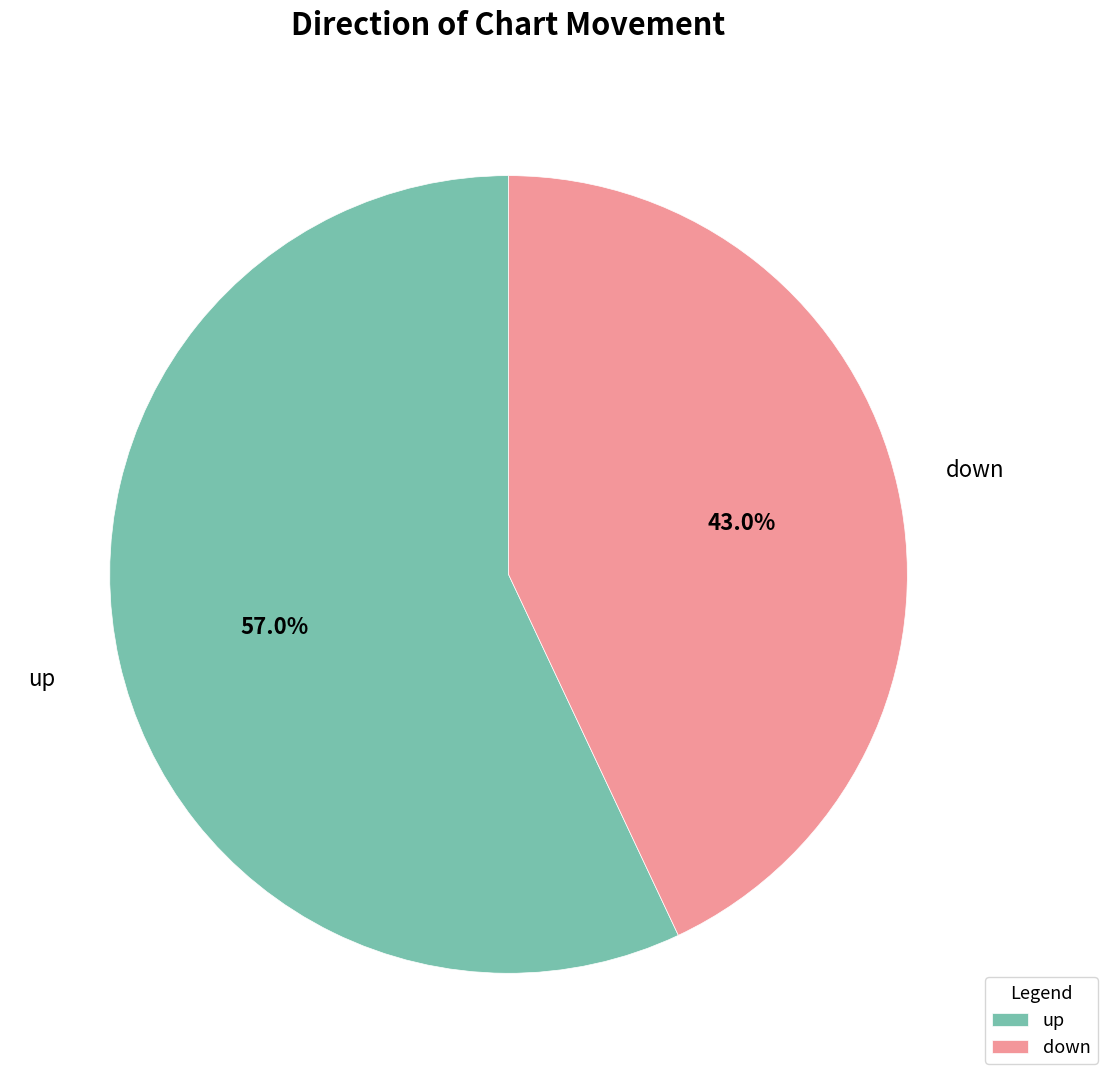

What percentage is the up slice, to the nearest percent?

57%